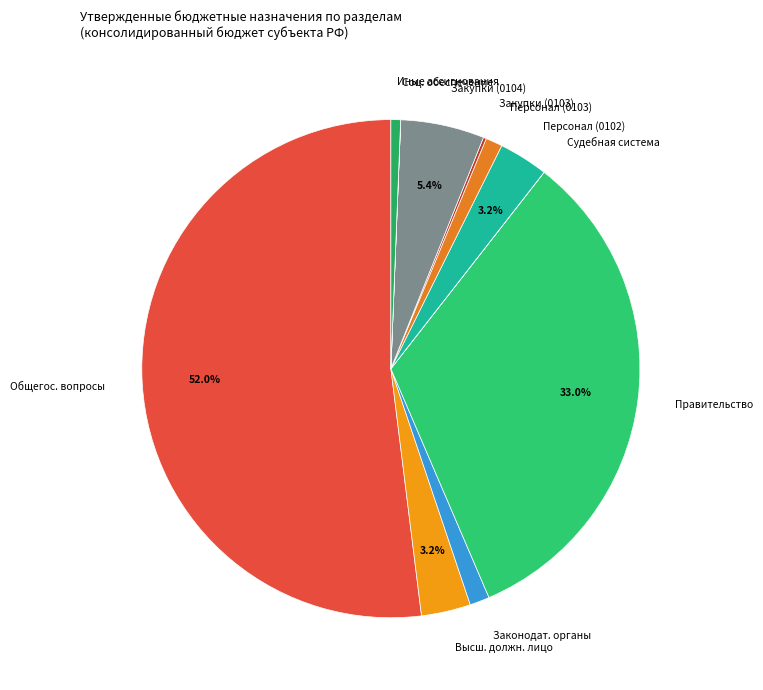

Is the sum of Персонал (0103) and Персонал (0102) greater than half?

No